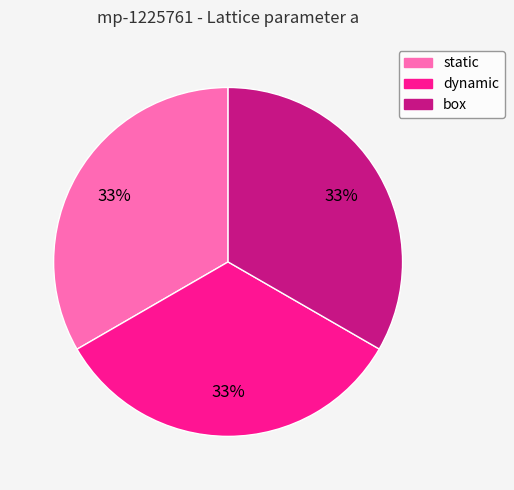

How many segments does this pie chart have?

3